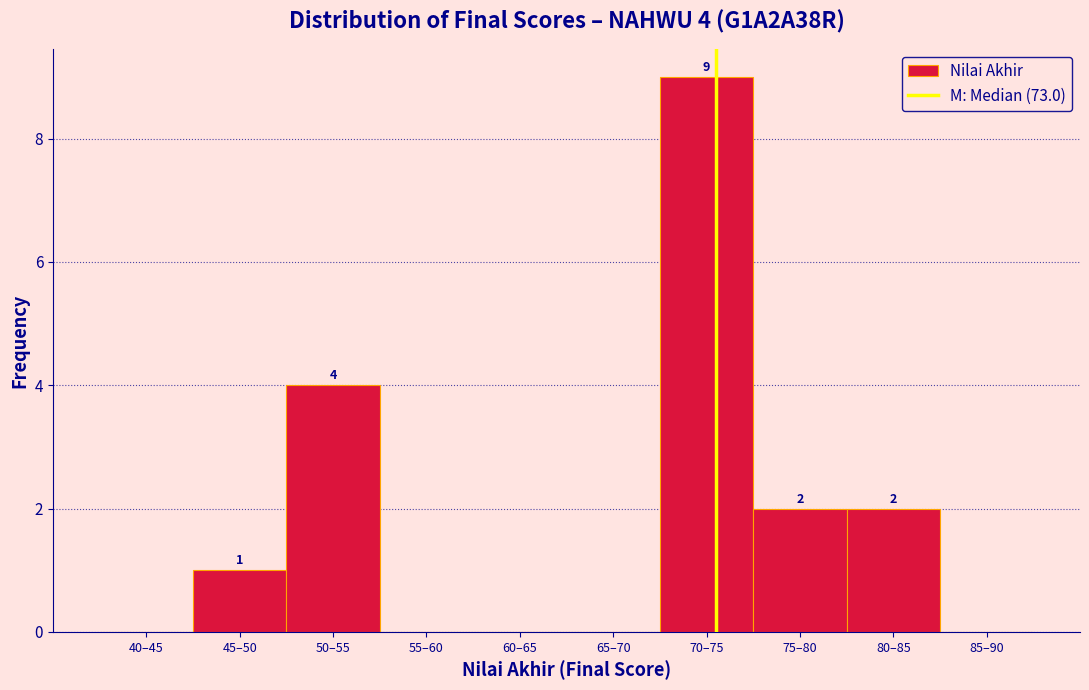

Reading left to right, what are all the values shown in this chart?

40–45=0	45–50=1	50–55=4	55–60=0	60–65=0	65–70=0	70–75=9	75–80=2	80–85=2	85–90=0